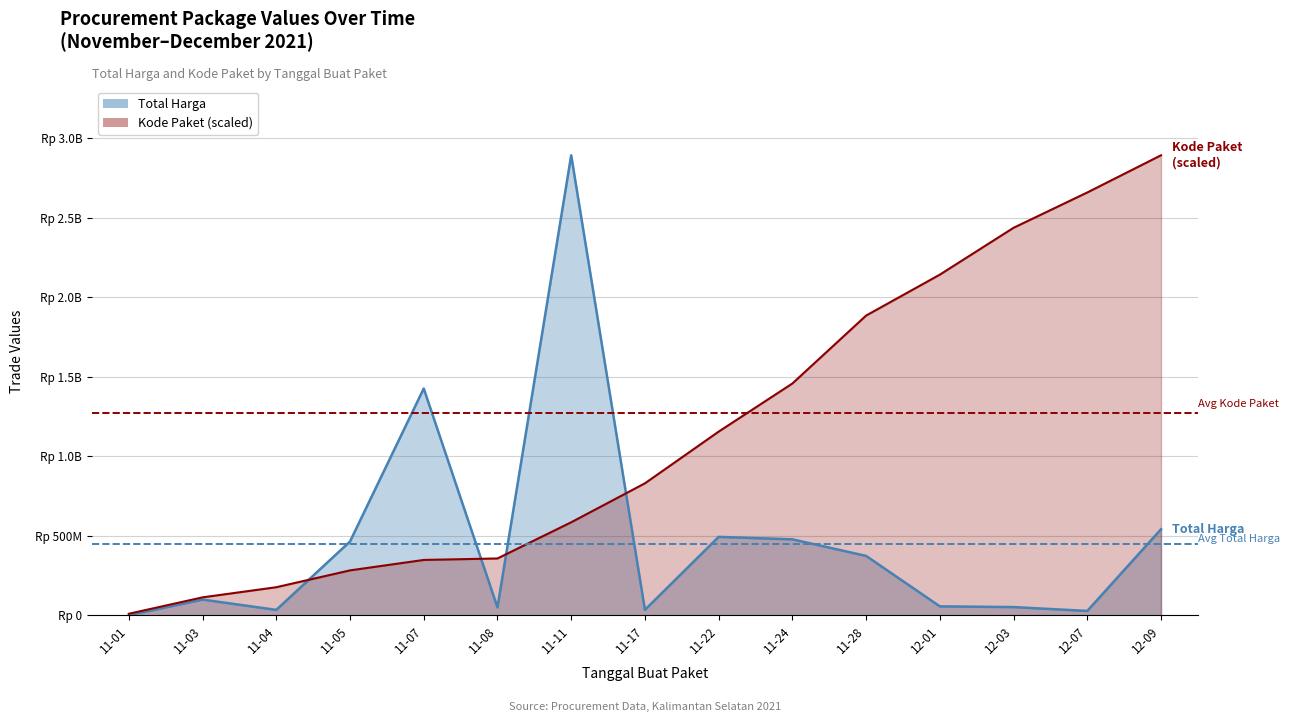

The Avg Kode Paket (scaled) series shows 370322502.8 at 11-01. True or false?

False